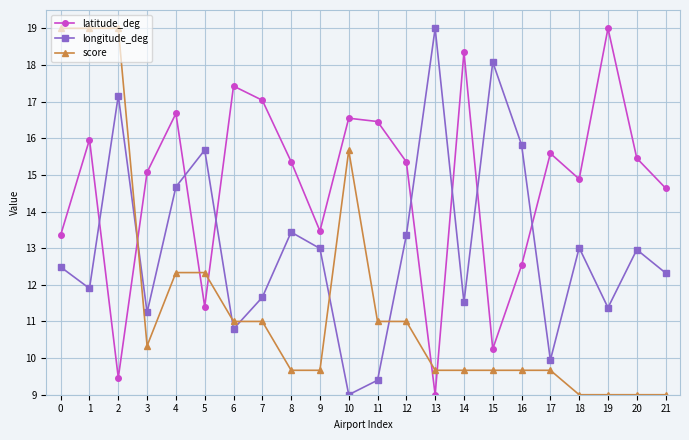

How many distinct data groups are displayed?

3